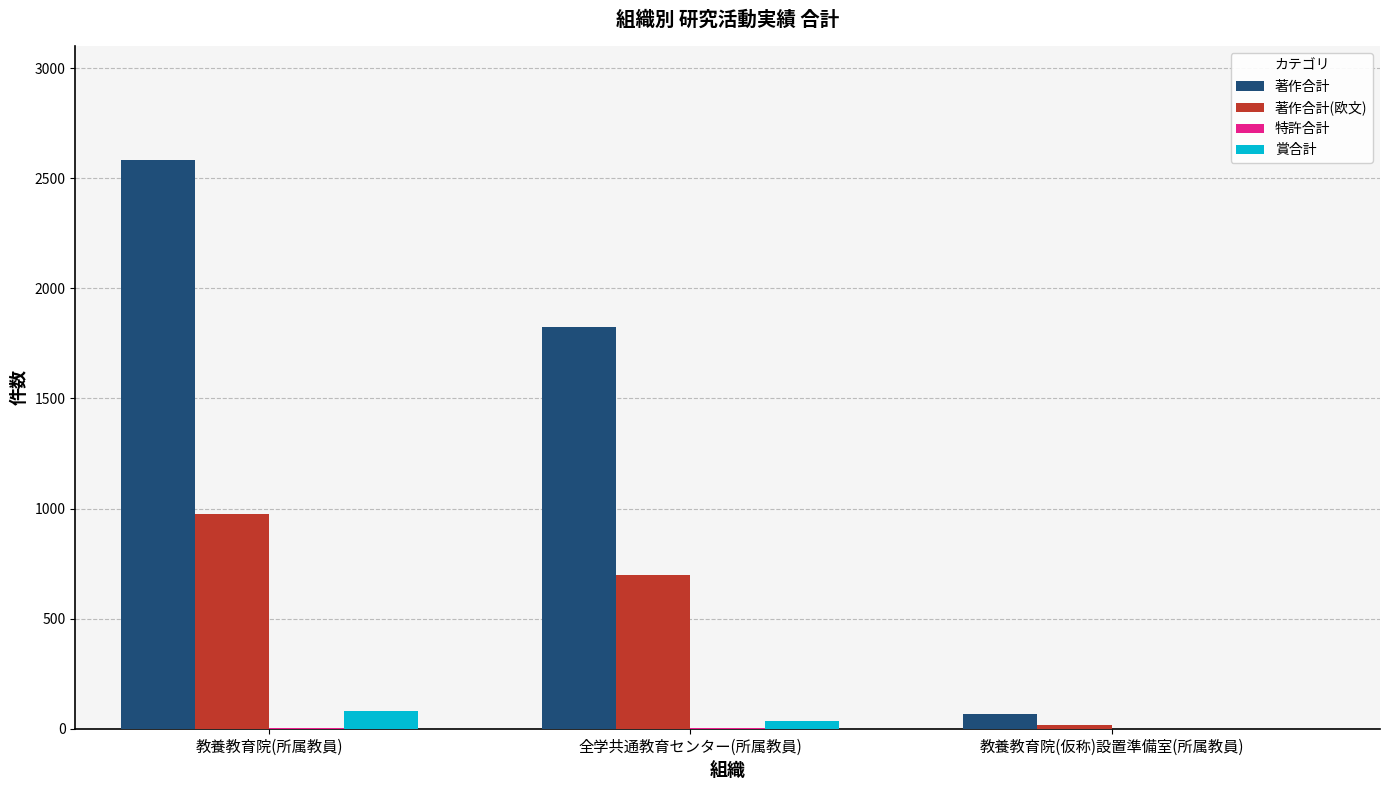

Does the chart contain stacked bars?

No